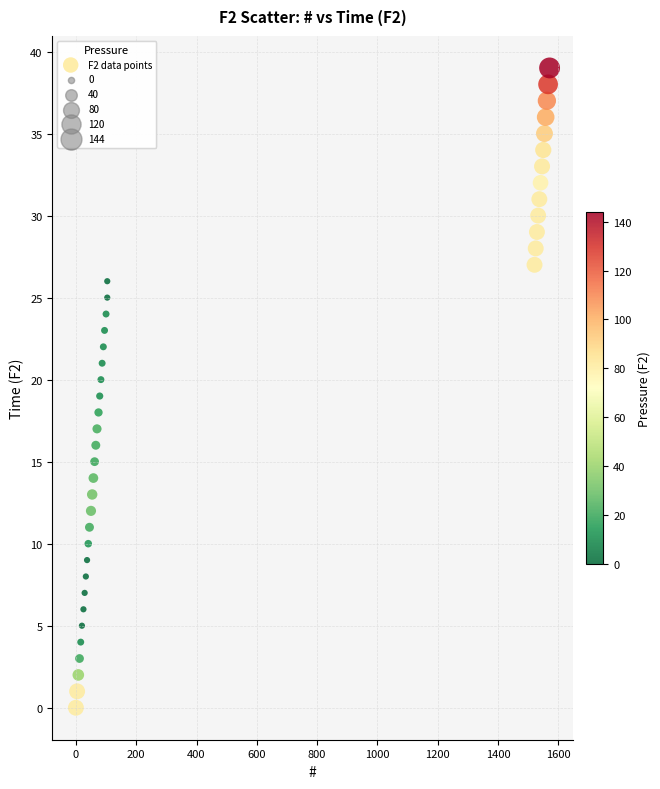

What is the range of Y values (max minus min)?

39